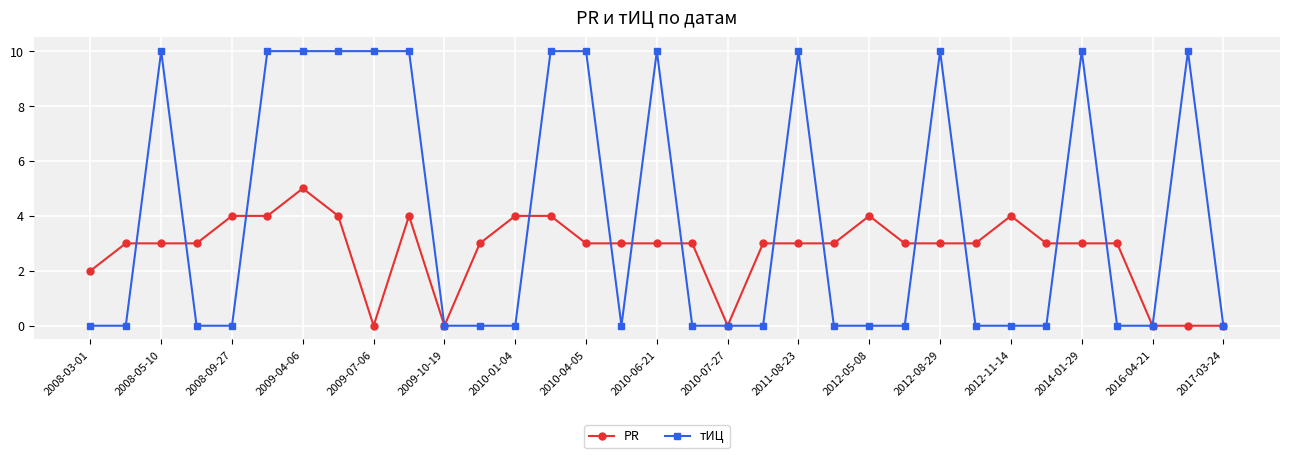

How many lines are shown in the chart?

2